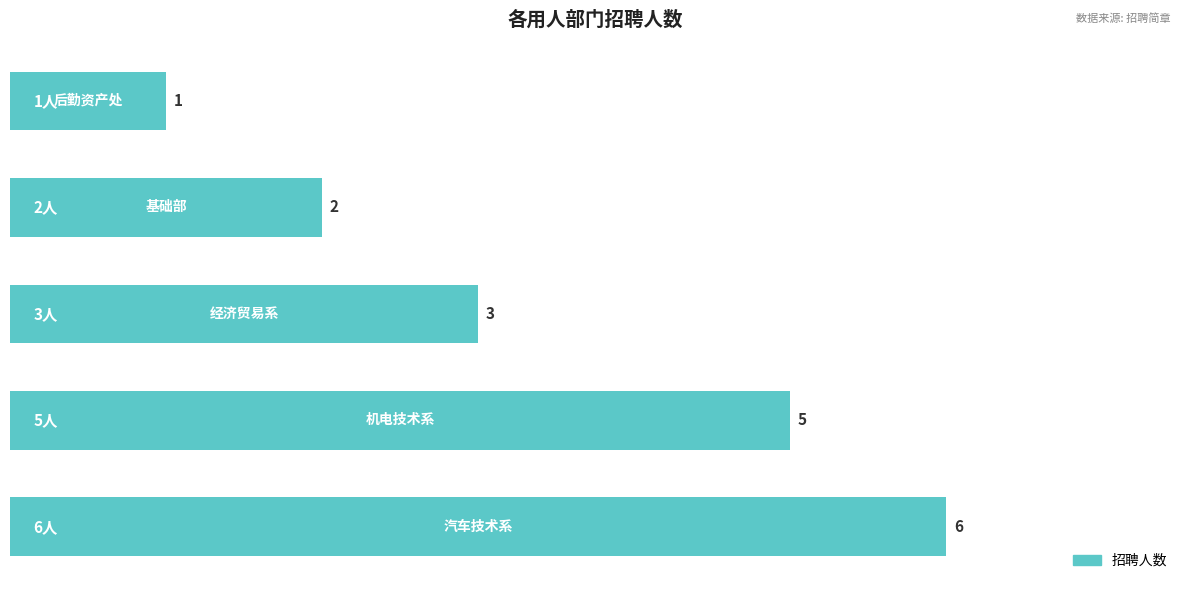

How many data points are less than 3?

2